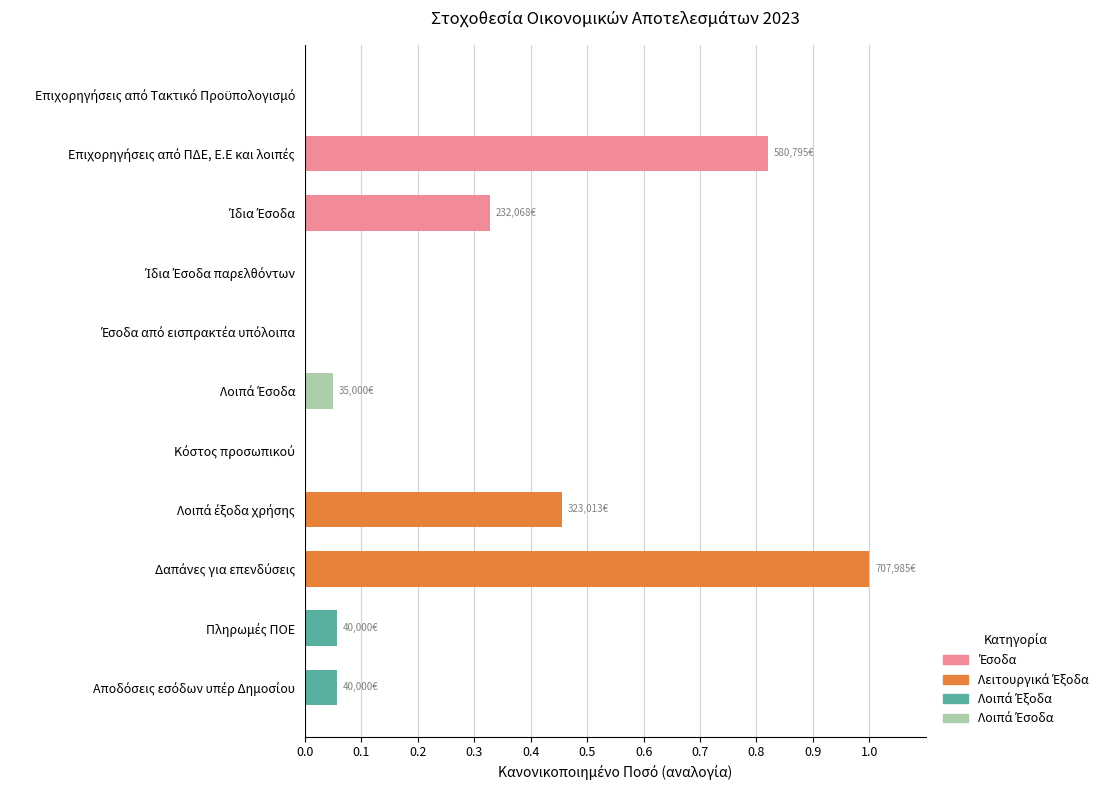

What is the sum of all values?

2.8